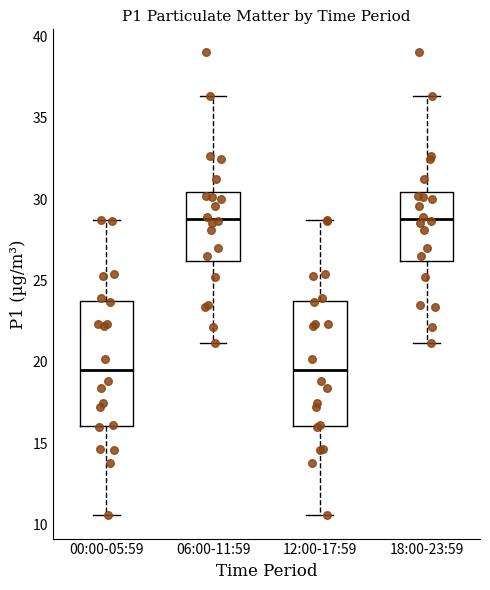

Reading left to right, read every box against the y-axis: the position of its median line, the range the box covers, and the ends of its whiskers. The values are not printed on the chart, so give them approximately, as read against the axis.

00:00-05:59: median 19.5, box 16.0 to 23.5, whiskers 10.5 to 28.5
06:00-11:59: median 29.0, box 26.0 to 30.5, whiskers 21.0 to 36.5
12:00-17:59: median 19.5, box 16.0 to 23.5, whiskers 10.5 to 28.5
18:00-23:59: median 29.0, box 26.0 to 30.5, whiskers 21.0 to 36.5